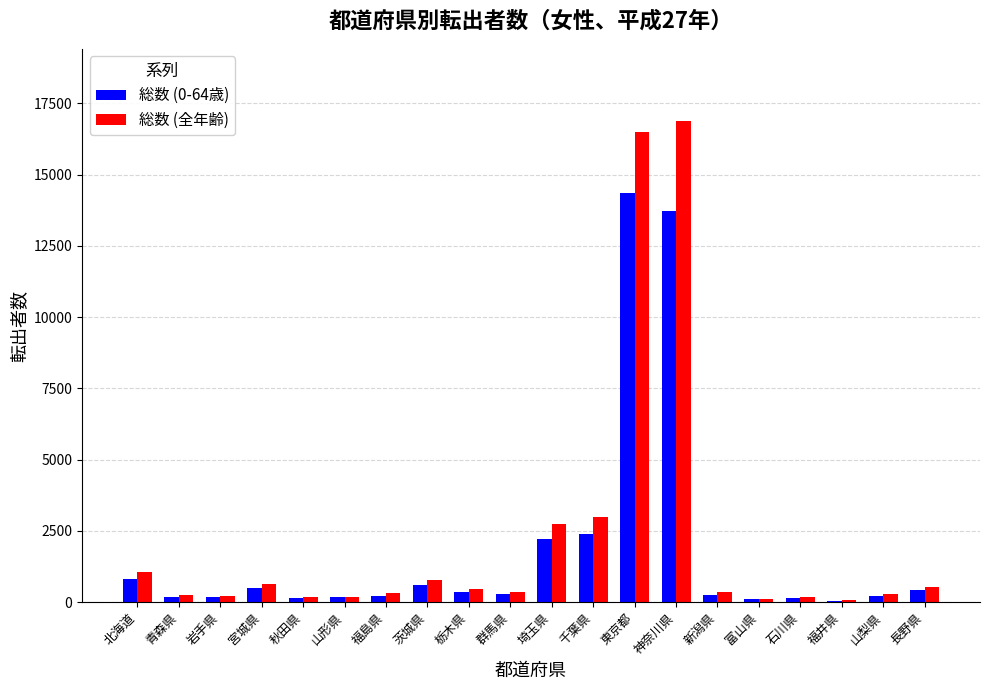

What is the greatest value displayed?

16885